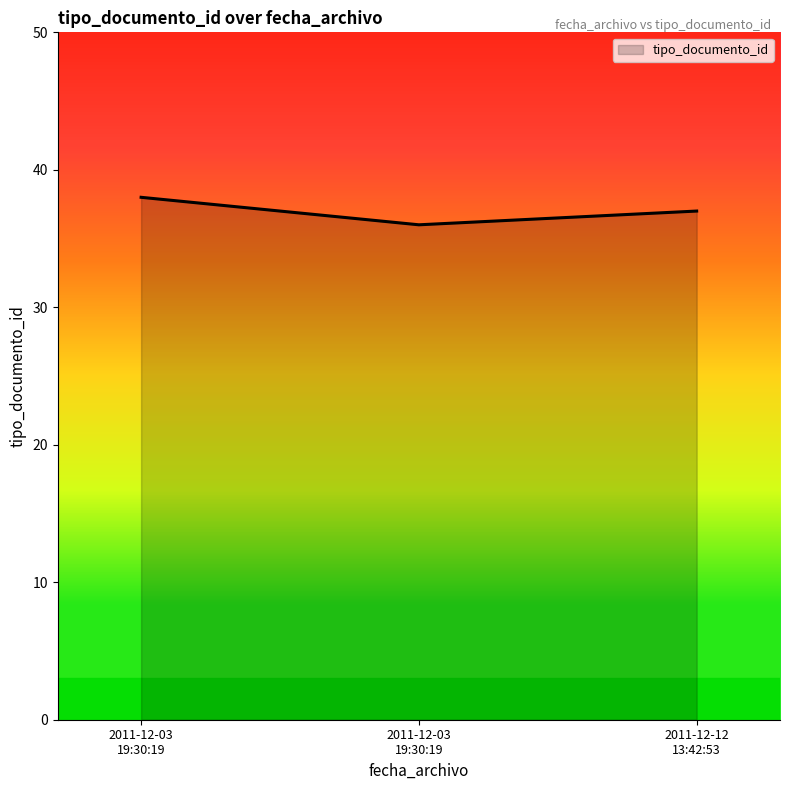

The value at 2011-12-03
19:30:19 is 57. True or false?

False